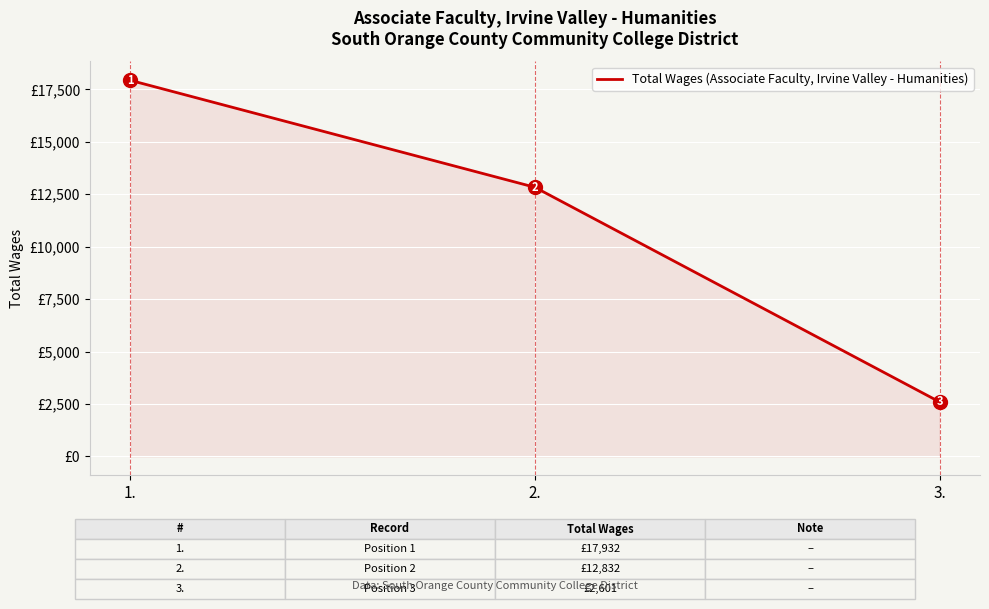

Is it true that the value at 2. is 12832?

True